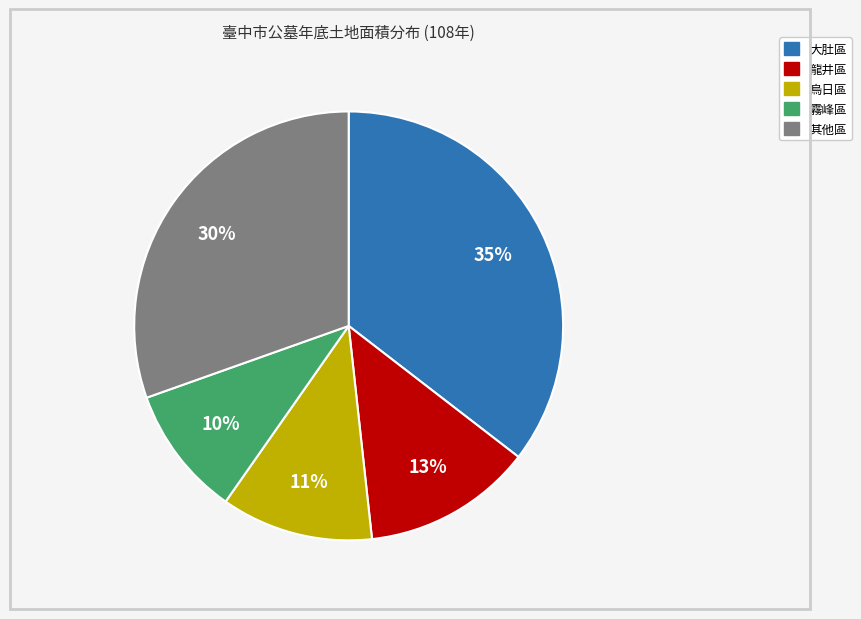

Is there any slice that represents more than half of the pie?

No